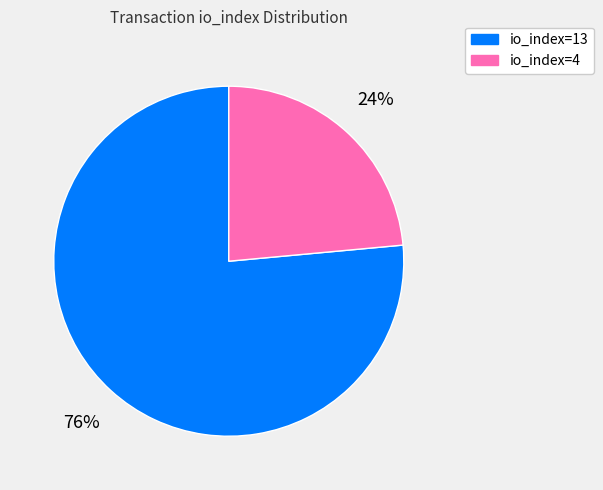

Between io_index=4 and io_index=13, which is larger?

io_index=13